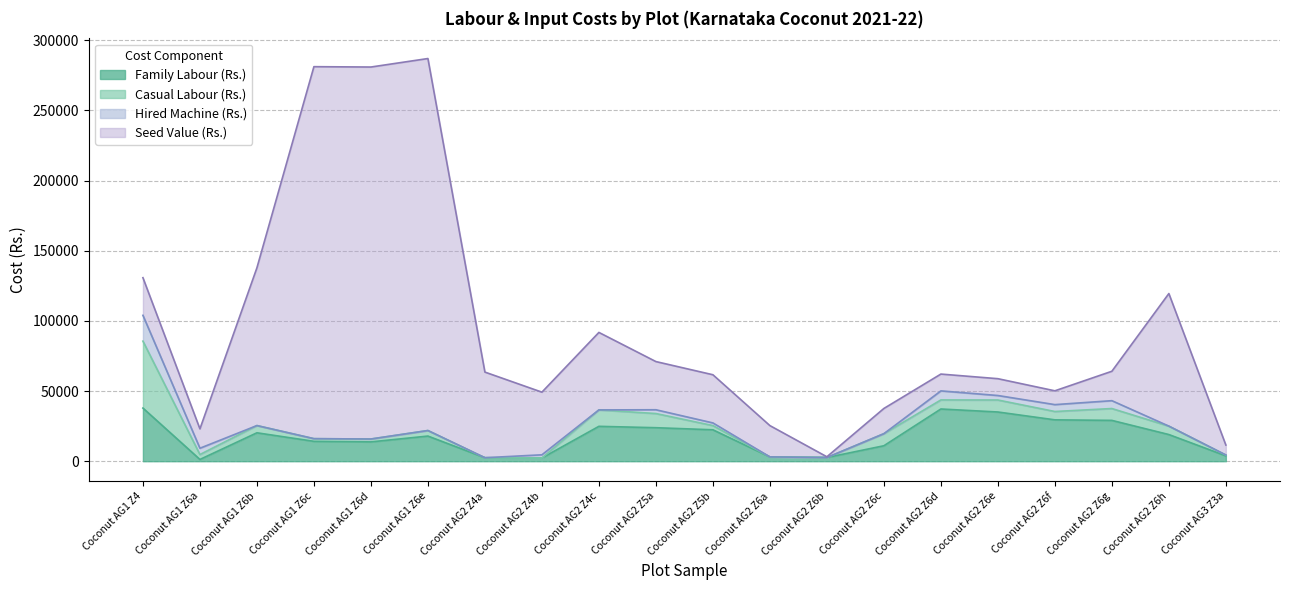

What is the maximum value for Family Labour (Rs.)?

37867.5